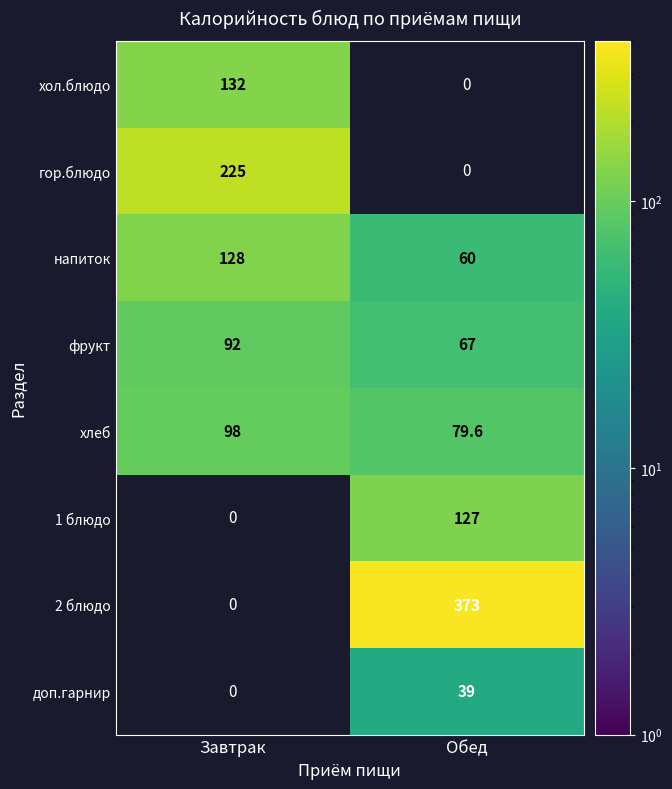

What is the spread (max minus min) of values at Завтрак?

133.0